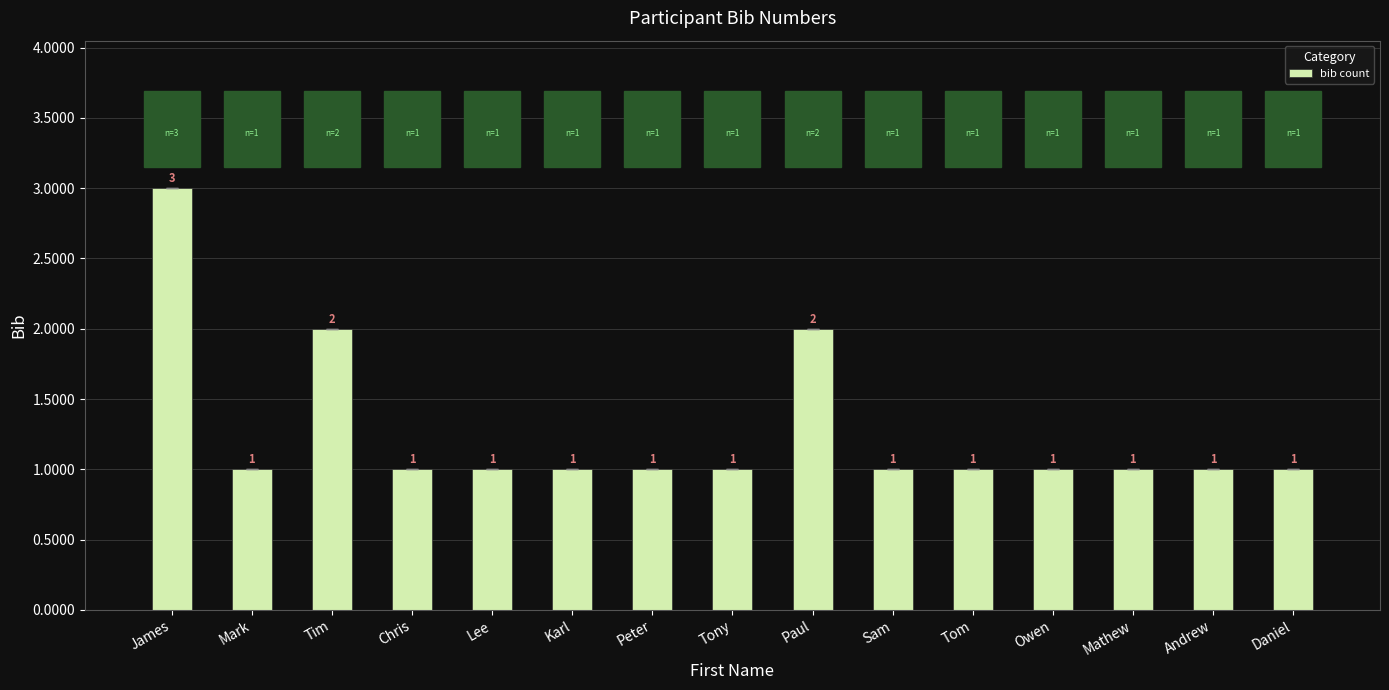

Reading left to right, what are all the values shown in this chart?

James=3	Mark=1	Tim=2	Chris=1	Lee=1	Karl=1	Peter=1	Tony=1	Paul=2	Sam=1	Tom=1	Owen=1	Mathew=1	Andrew=1	Daniel=1